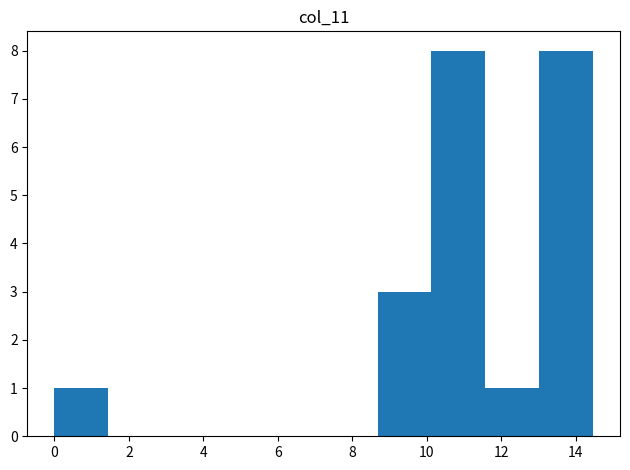

Reading left to right, list every bar in this chart as the range it spans on the x-axis followed by its height. Neither the bar edges nor the heights are printed on the chart, so give them approximately, as read against the axes.

0.0 to 1.4: 1
1.4 to 2.8: 0
2.8 to 4.4: 0
4.4 to 5.8: 0
5.8 to 7.2: 0
7.2 to 8.6: 0
8.6 to 10.2: 3
10.2 to 11.6: 8
11.6 to 13.0: 1
13.0 to 14.4: 8